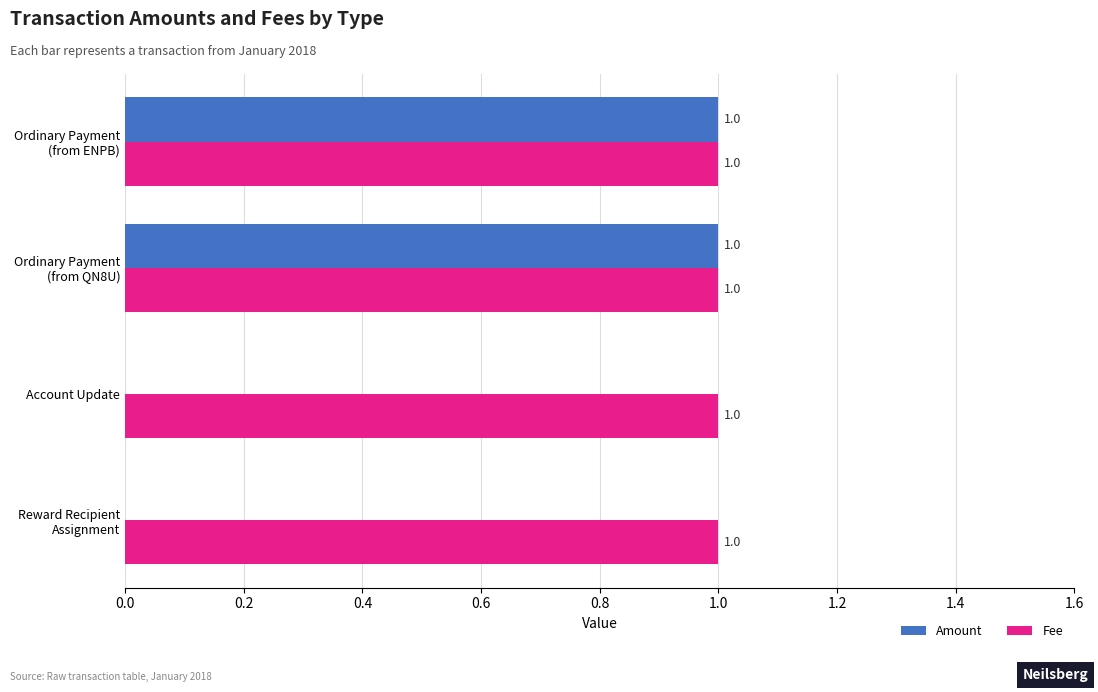

Which series has the largest total across all categories?

Fee